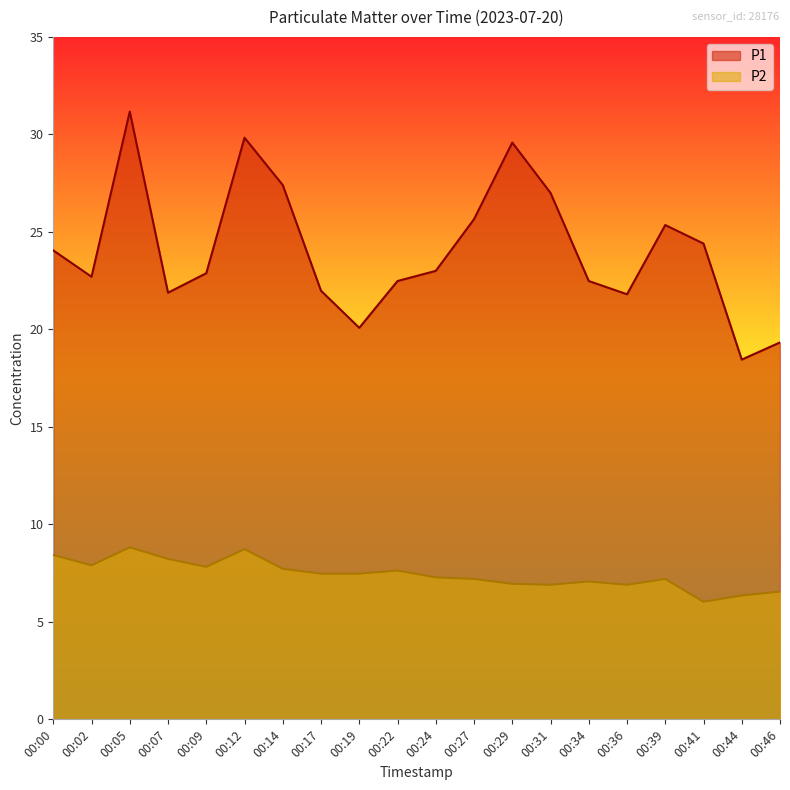

Where is the first local minimum for P2?

00:02